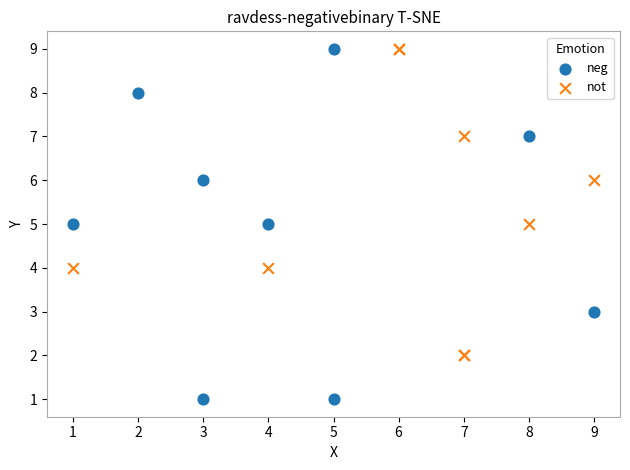

Which series has the widest spread of Y values?

neg